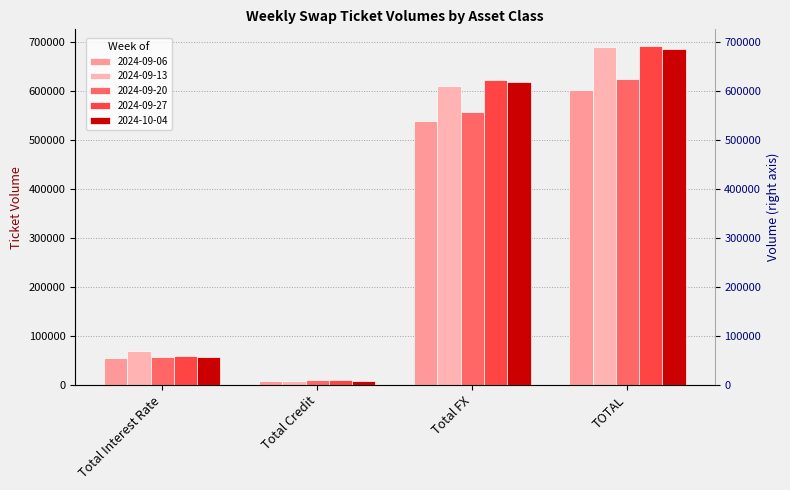

Which series has the largest total across all categories?

2024-09-27